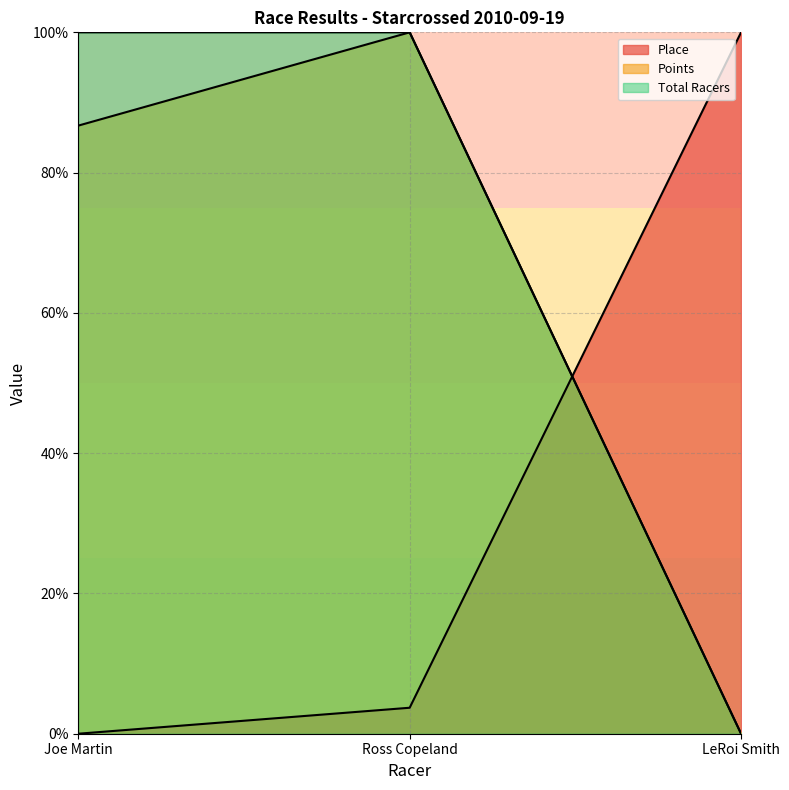

What is the maximum value shown in the chart?

100.0